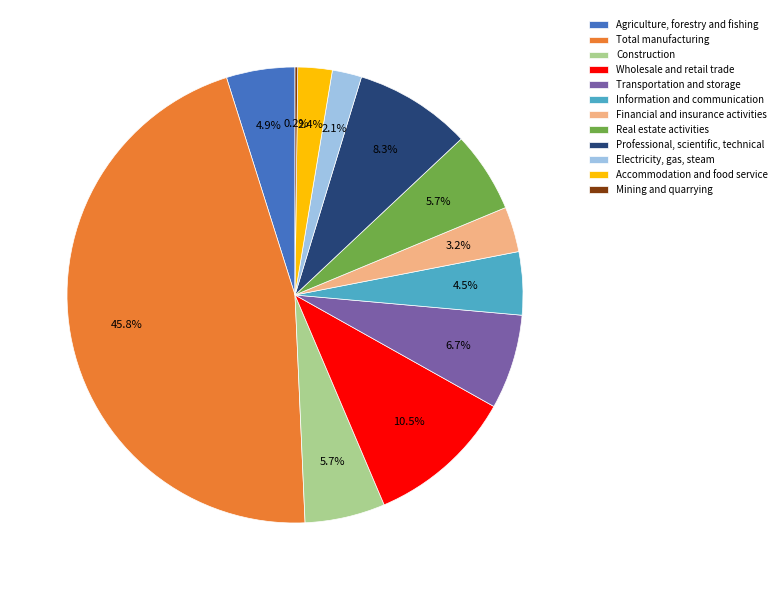

To the nearest percent, what is the combined percentage of Transportation and storage and Electricity, gas, steam?

9%